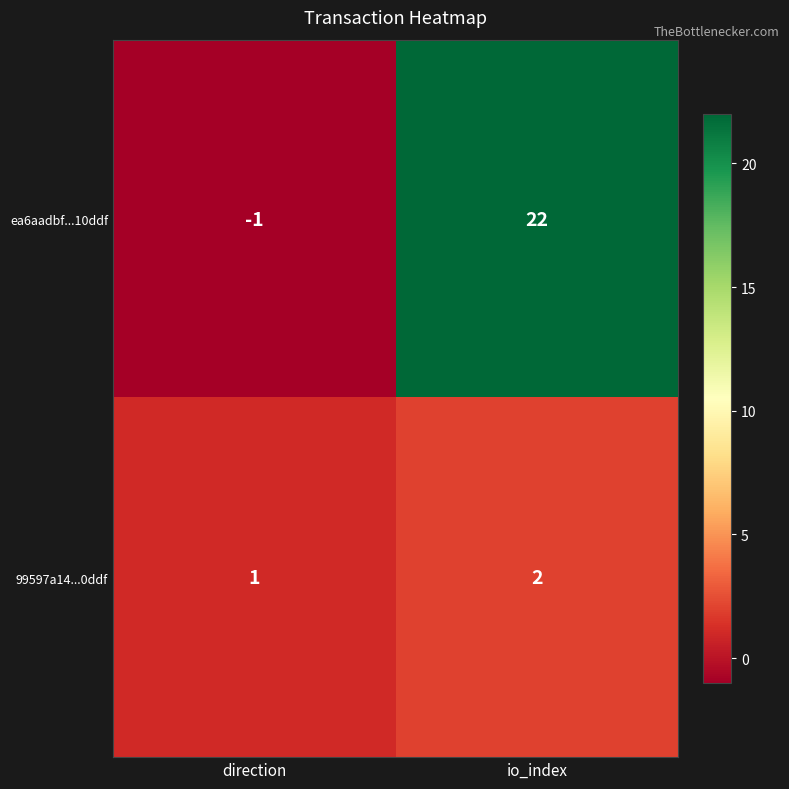

Between direction and io_index, which series saw the biggest shift?

ea6aadbf...10ddf